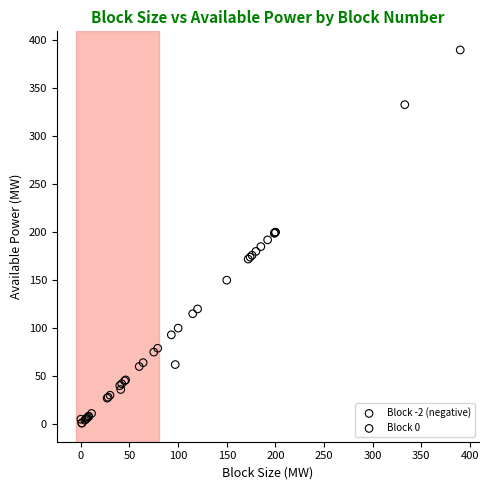

Which series reaches the minimum Y coordinate?

Block -2 (negative)